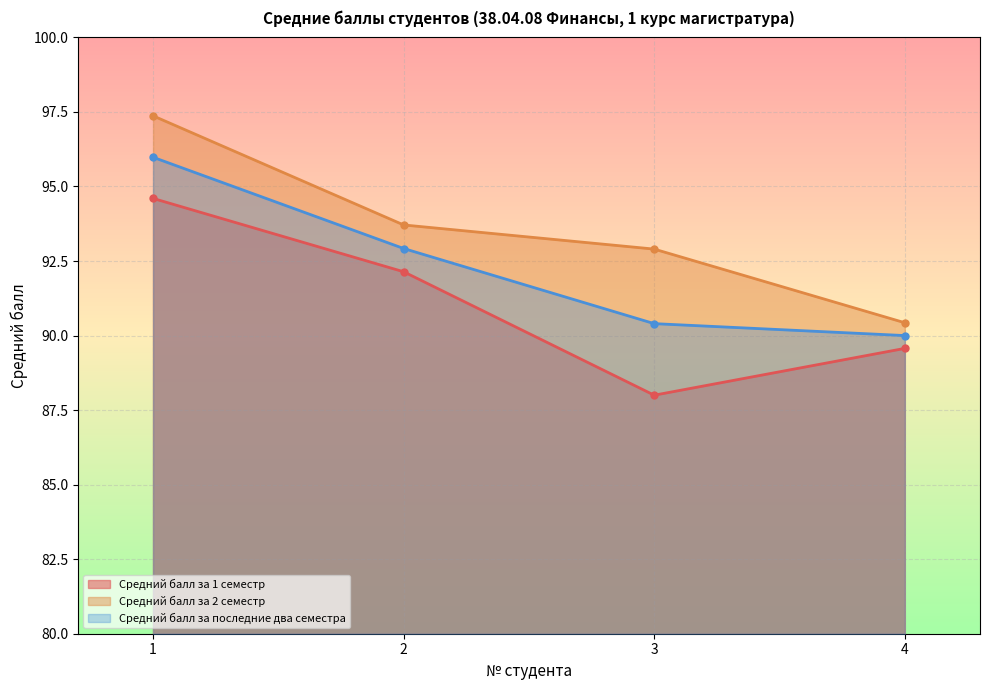

What is the average value of the Средний балл за последние два семестра series?

92.3